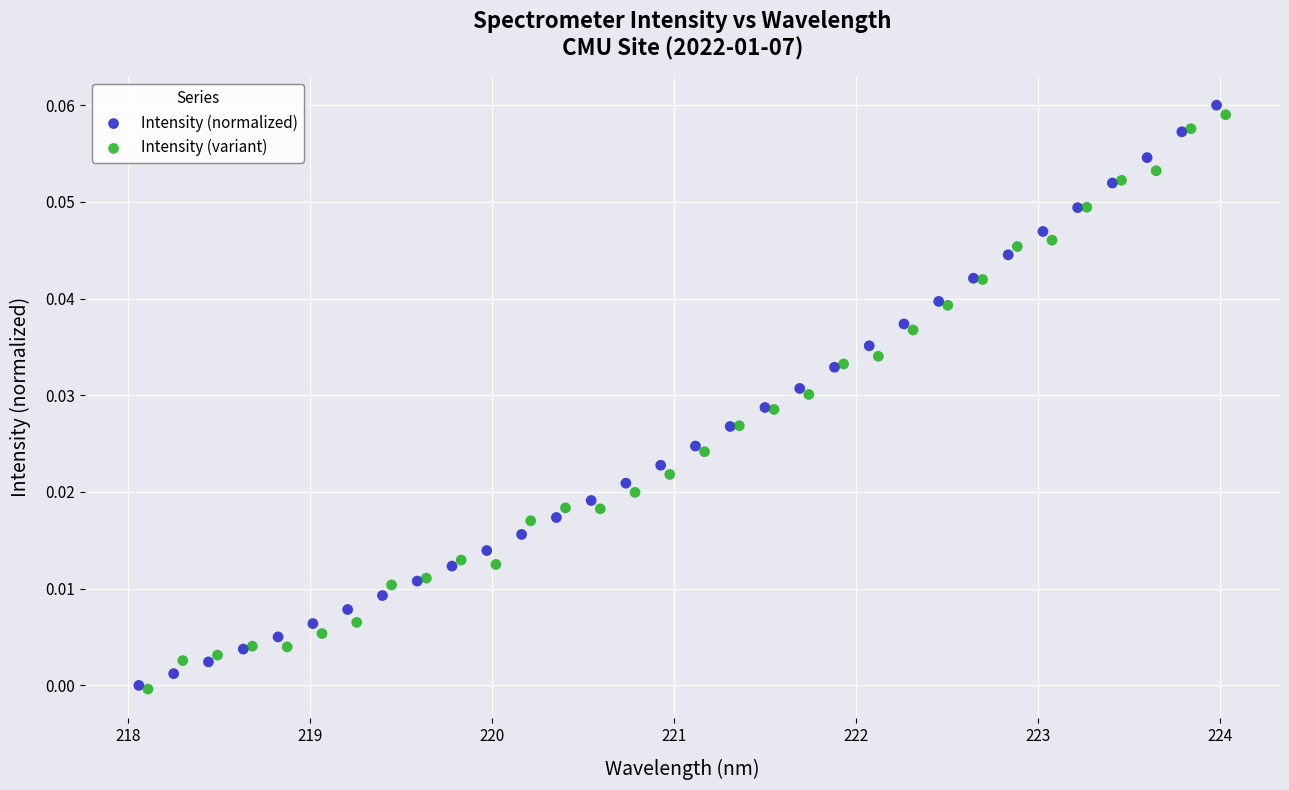

Which series has the widest spread of Y values?

Intensity (normalized)